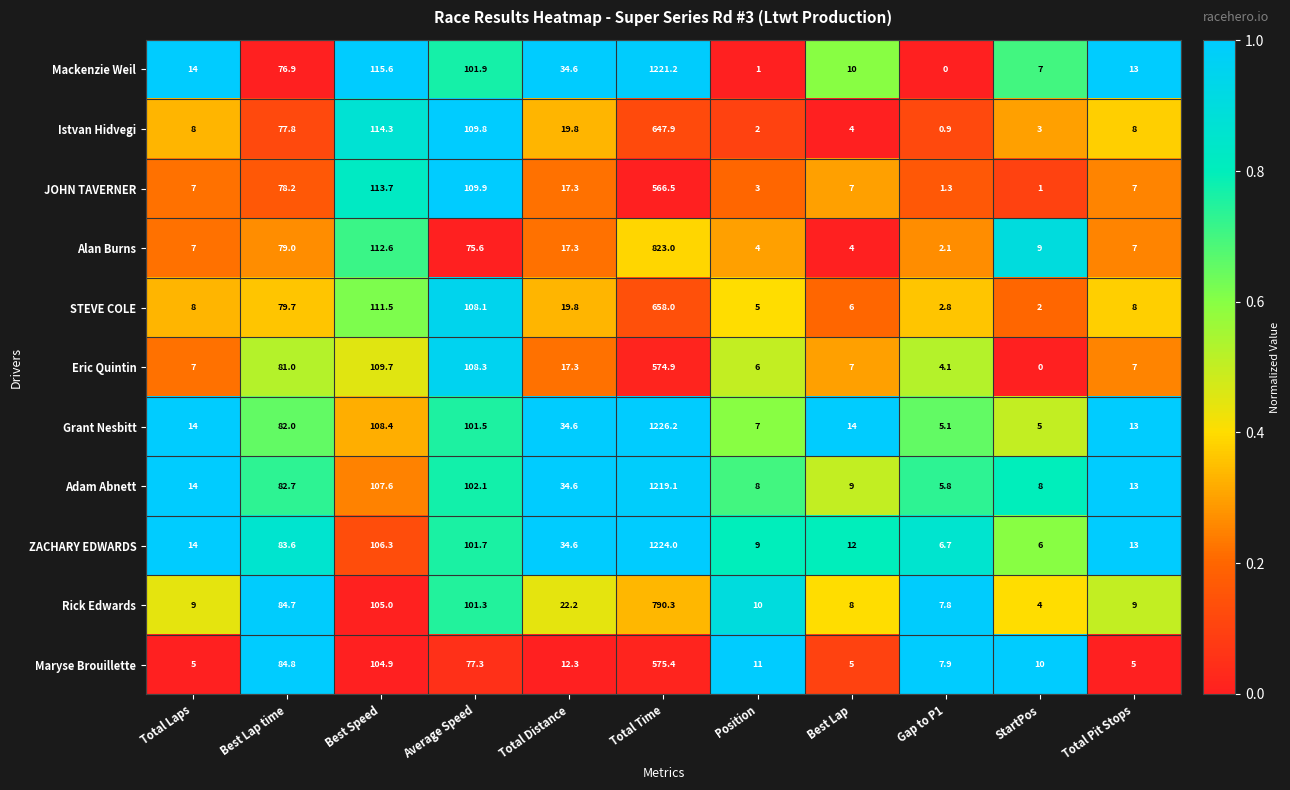

The value of Istvan Hidvegi at Best Speed is 114.3. True or false?

True